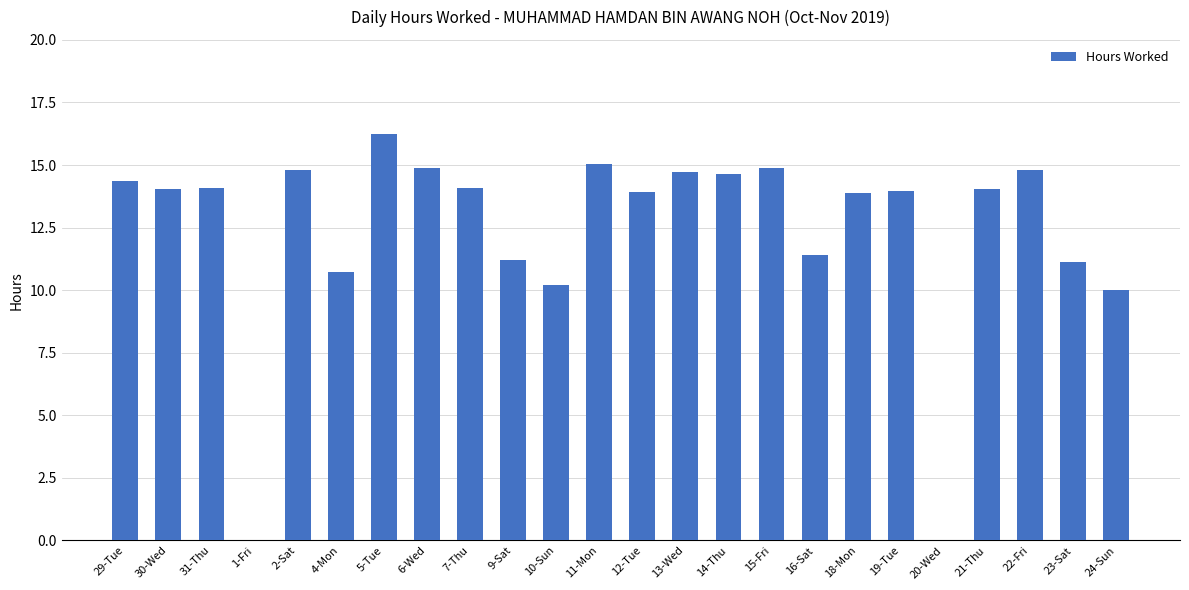

What is the change in value from 9-Sat to 18-Mon?

+2.7